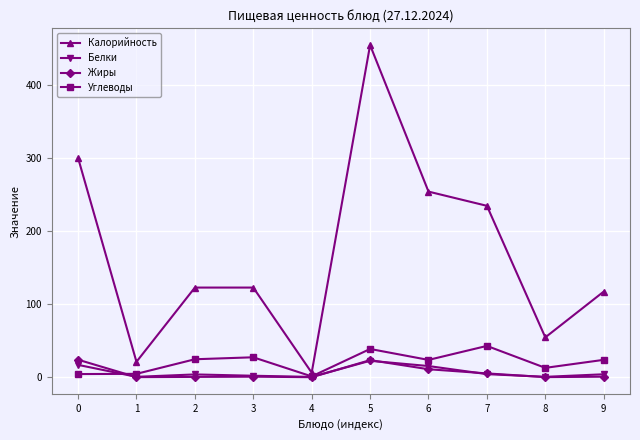

What is the sum of all Калорийность values?

1690.7